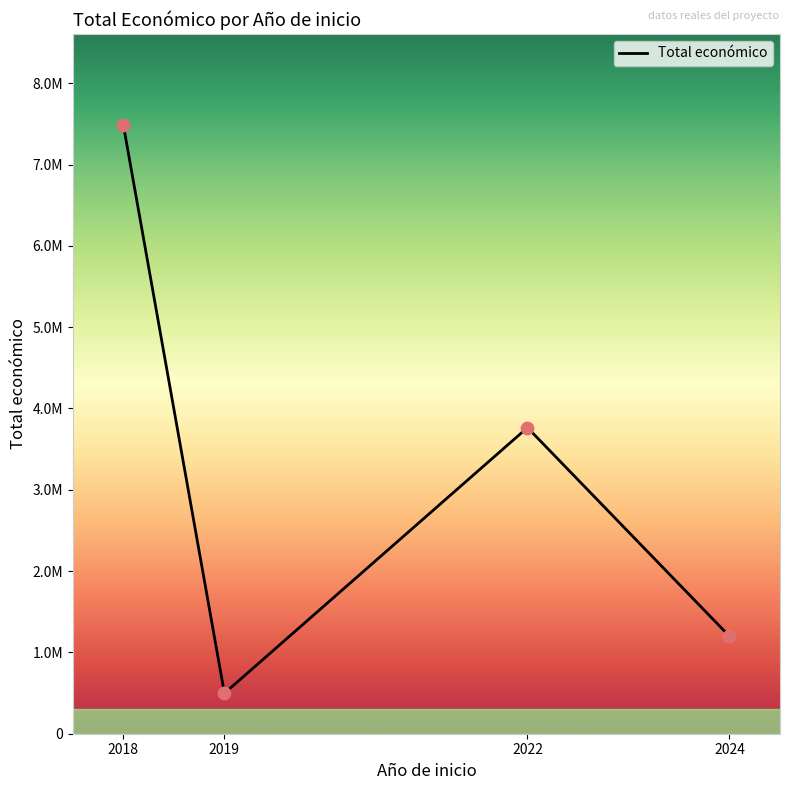

Between 2024 and 2019, which is larger?

2024